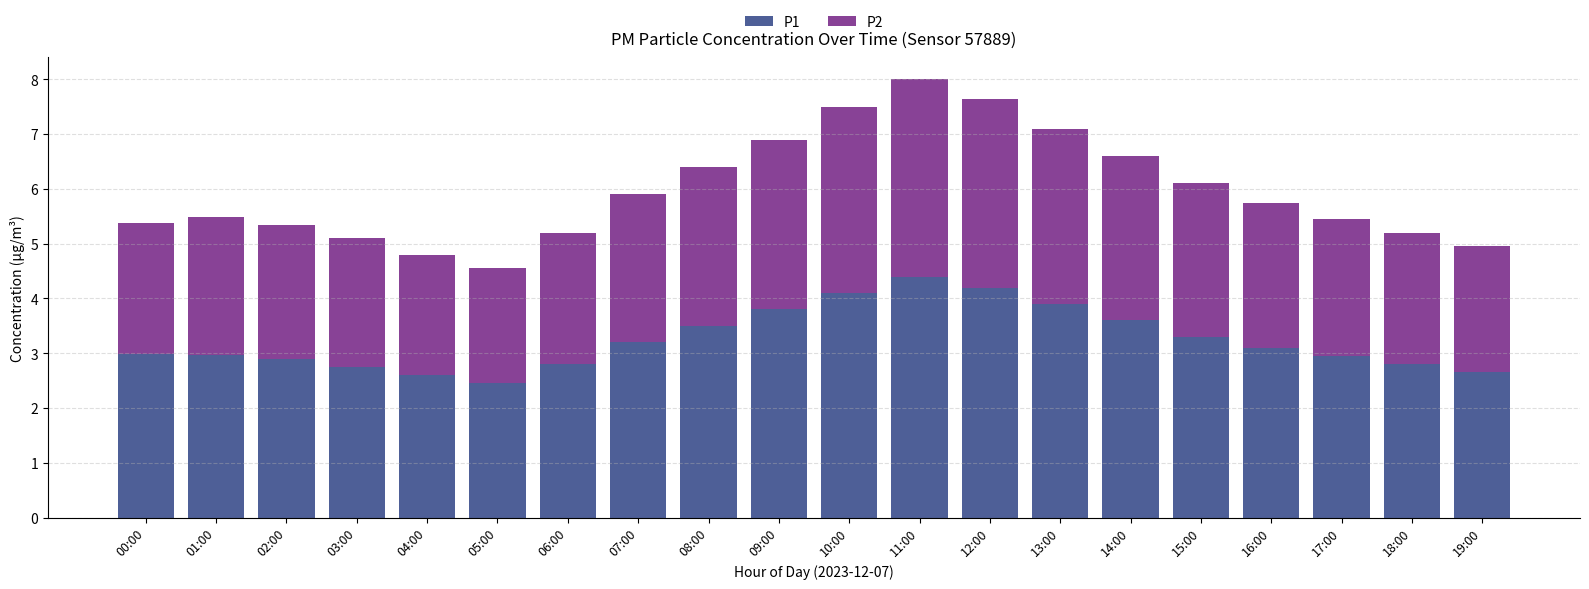

Read the P1 value at 08:00.

3.5